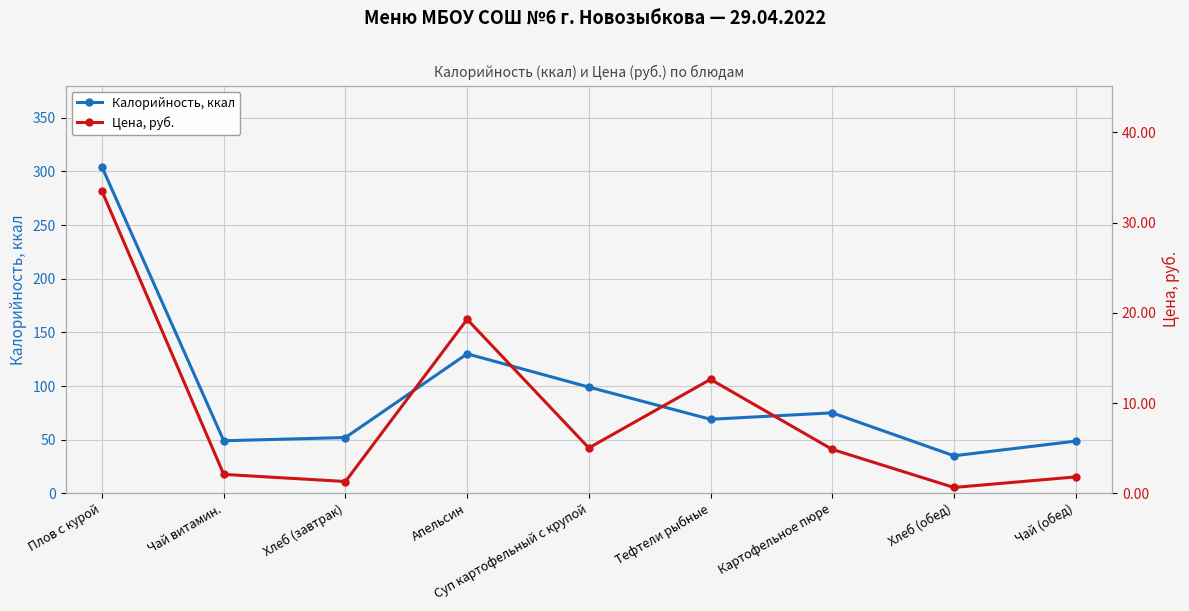

What is the value of the Калорийность, ккал point at the 3rd from the left?

52.0